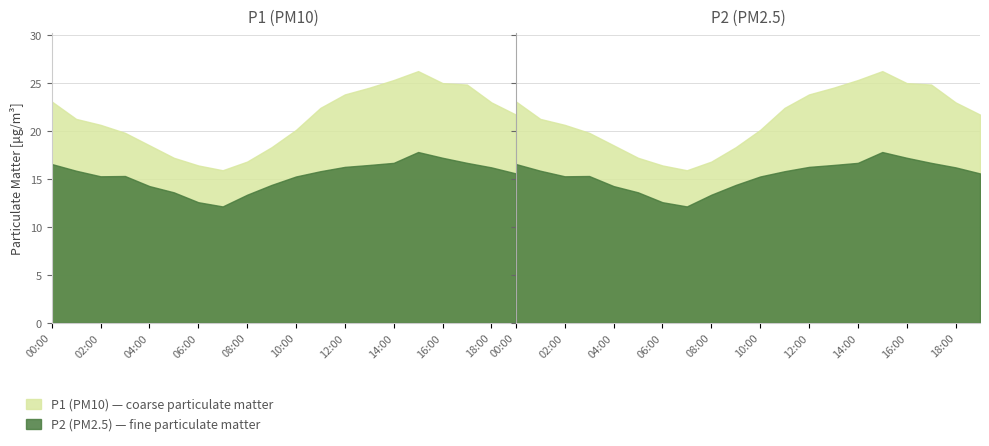

In P1, how many points are higher than both neighbors (excluding endpoints)?

1